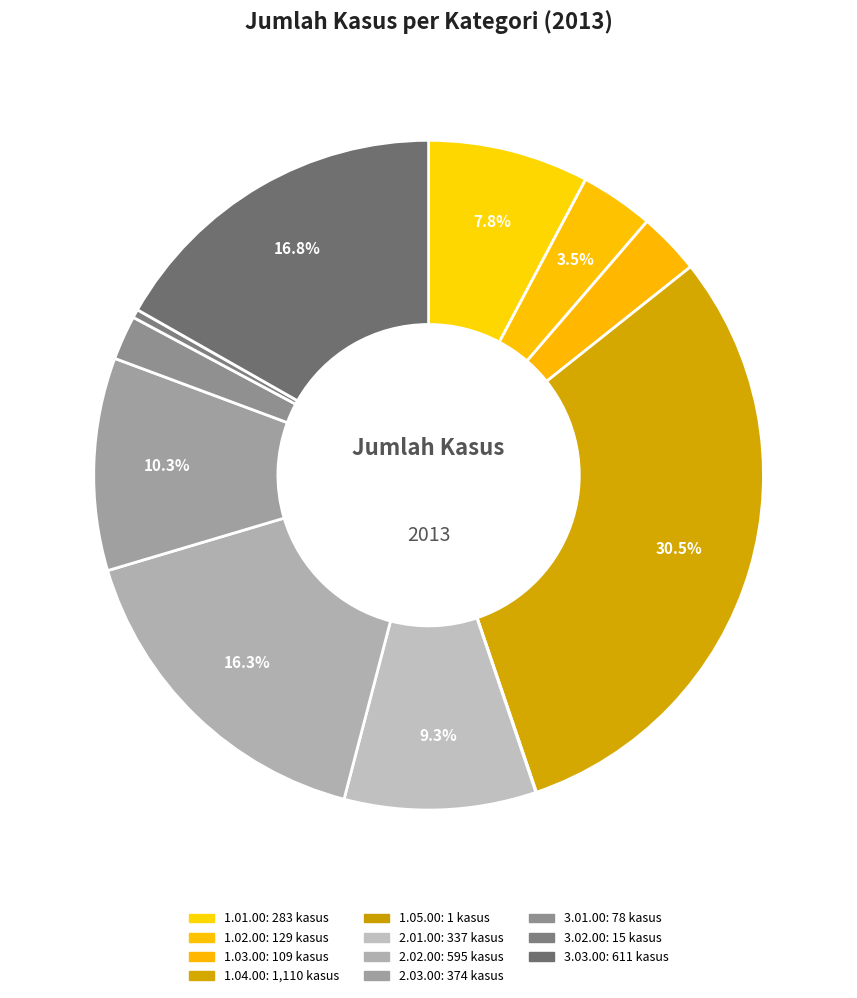

What is the largest slice in the pie chart?

1.04.00